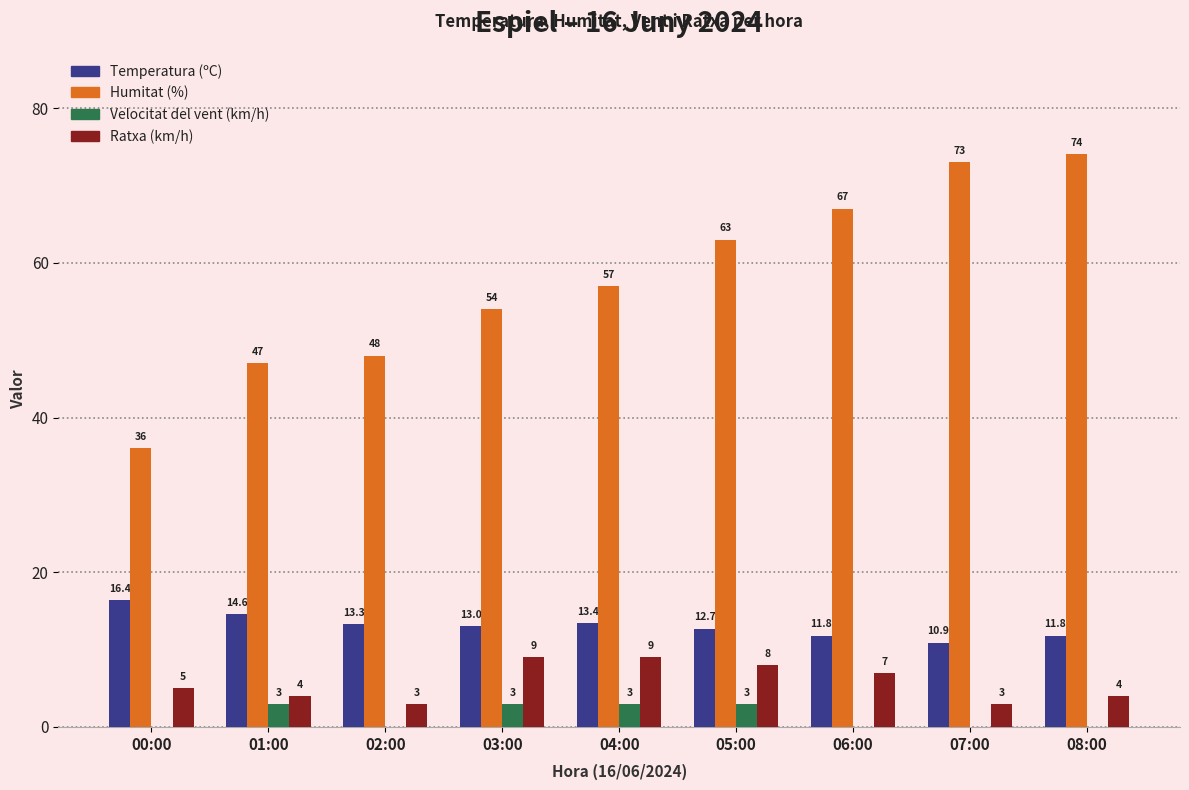

What are all the series names shown in the legend?

Temperatura (ºC), Humitat (%), Velocitat del vent (km/h), Ratxa (km/h)